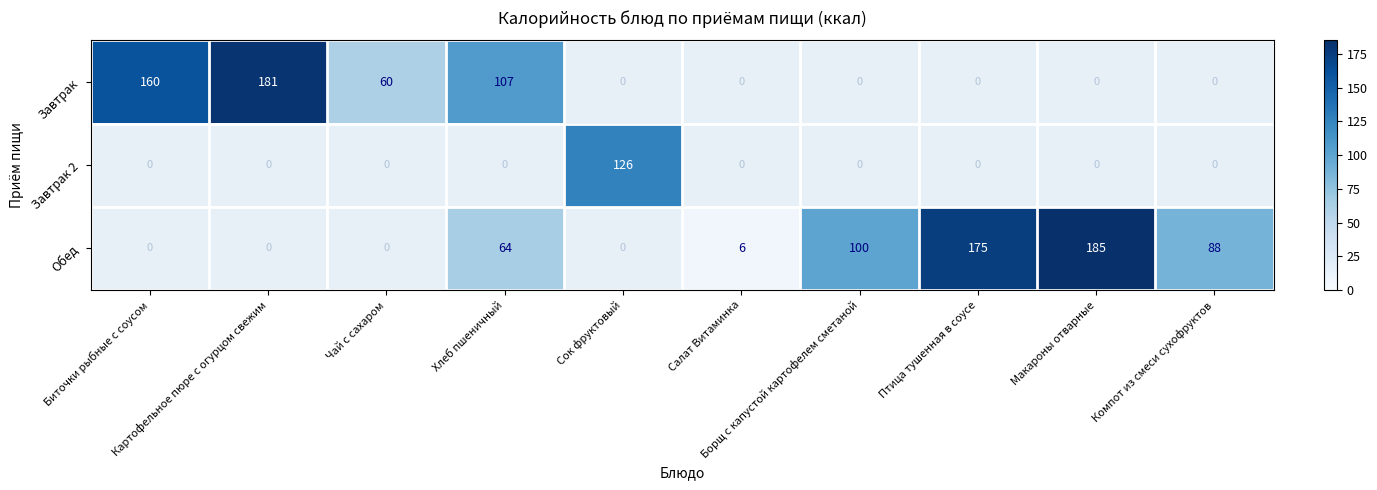

Read the Обед value at Салат Витаминка.

6.0